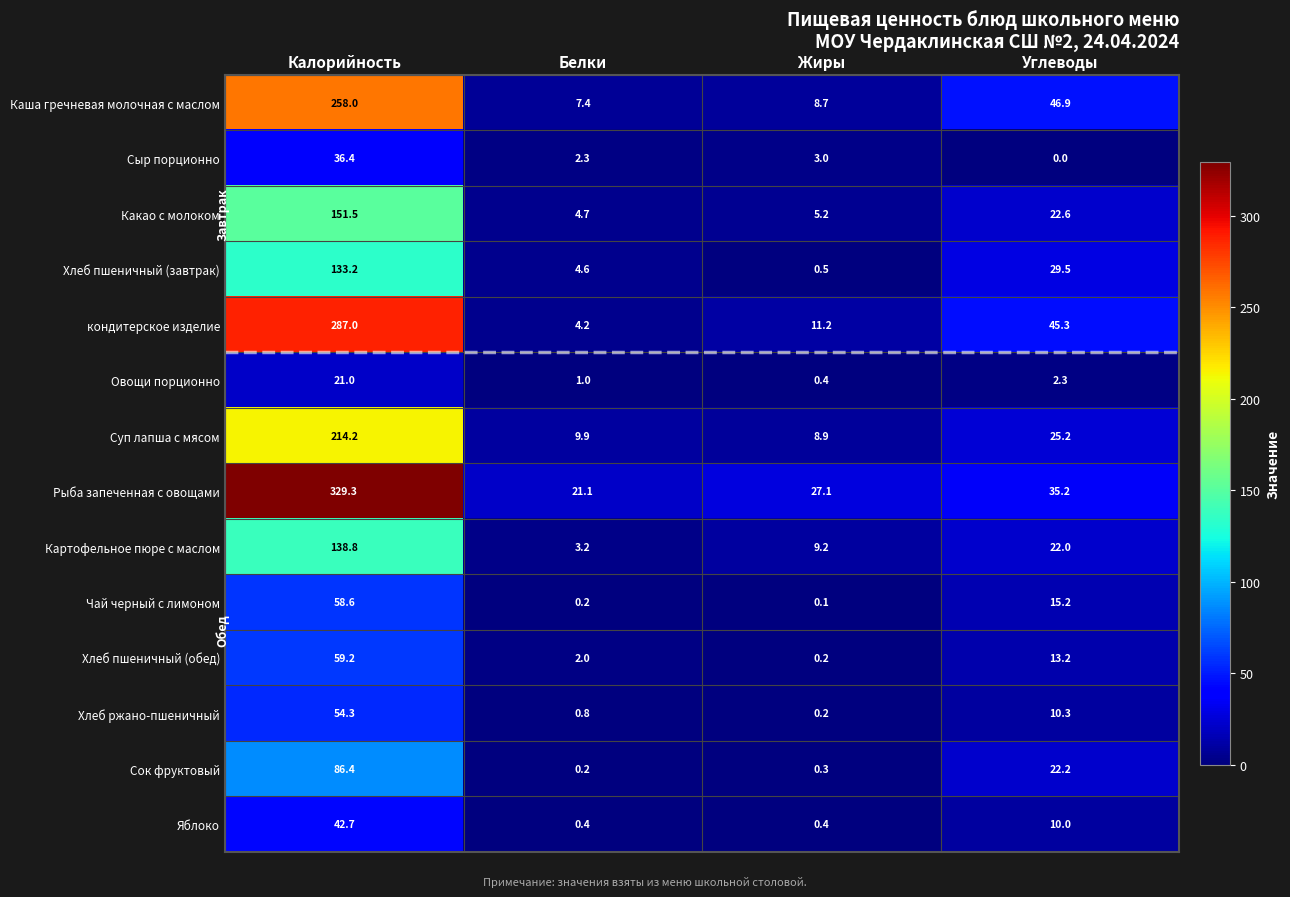

The value of Рыба запеченная с овощами at Углеводы is 35.2. True or false?

True